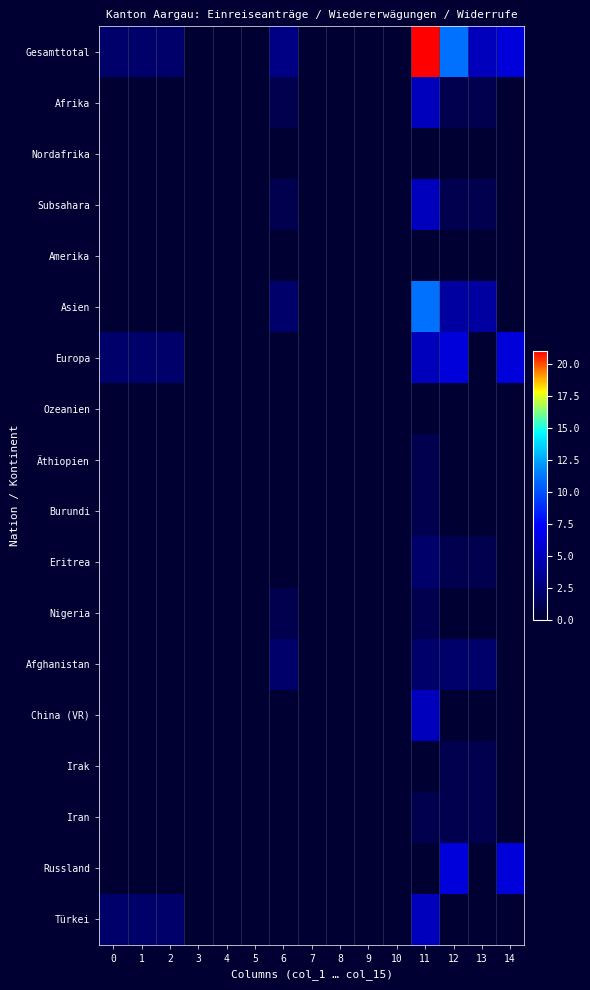

Between 6 and 12, which series saw the biggest shift?

row_0